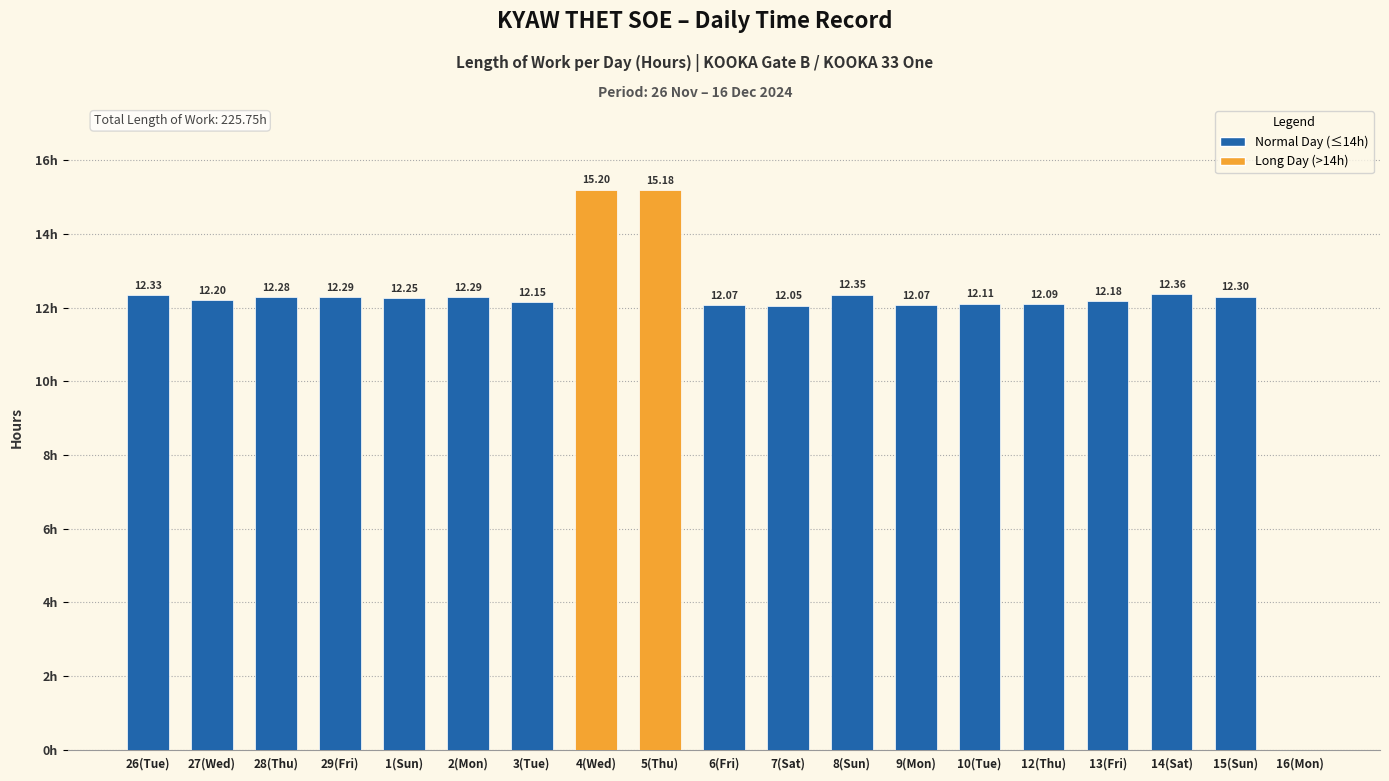

Are the bars horizontal?

No